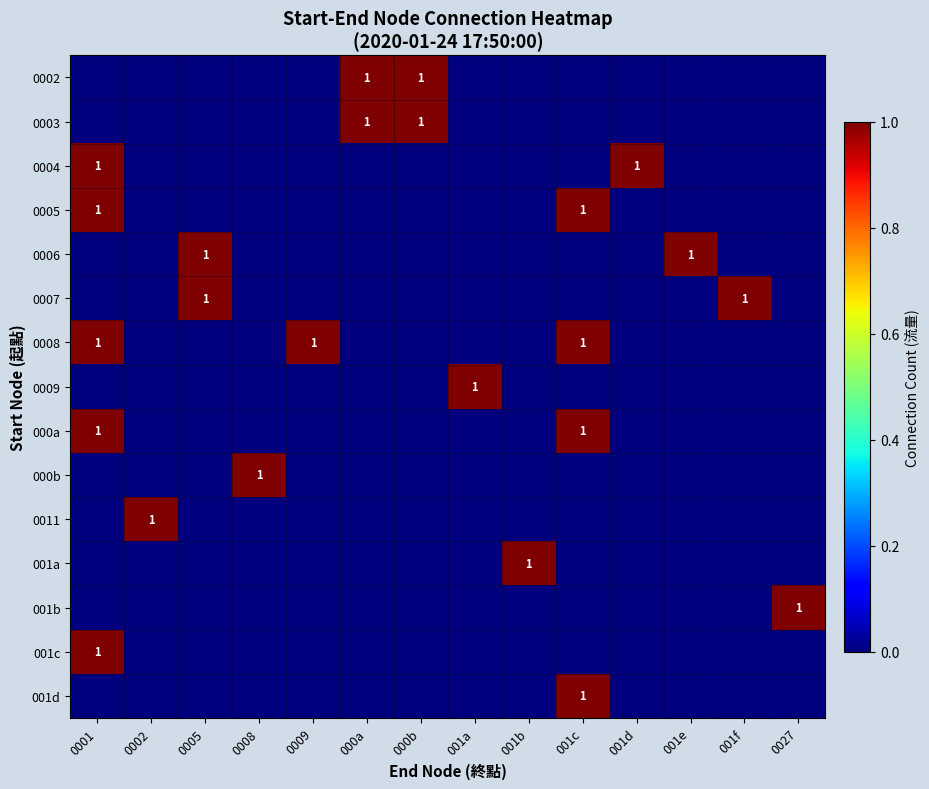

Is it true that 000a equals 1 at 001c?

True